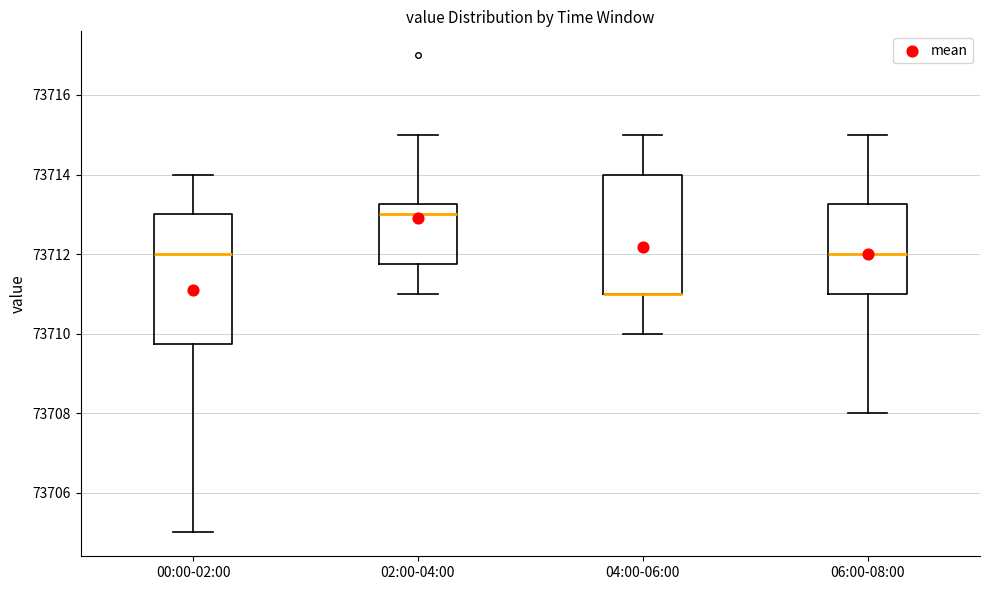

Reading left to right, transcribe this box plot: for each box, give where its median line is, the range the box spans, and where its two whiskers end, as read against the y-axis. The values are not printed on the chart, so give them approximately, as read against the axis.

00:00-02:00: median 73712.0, box 73709.8 to 73713.0, whiskers 73705.0 to 73714.0
02:00-04:00: median 73713.0, box 73711.8 to 73713.2, whiskers 73711.0 to 73715.0
04:00-06:00: median 73711.0 (drawn on the box's lower edge), box 73711.0 to 73714.0, whiskers 73710.0 to 73715.0
06:00-08:00: median 73712.0, box 73711.0 to 73713.2, whiskers 73708.0 to 73715.0